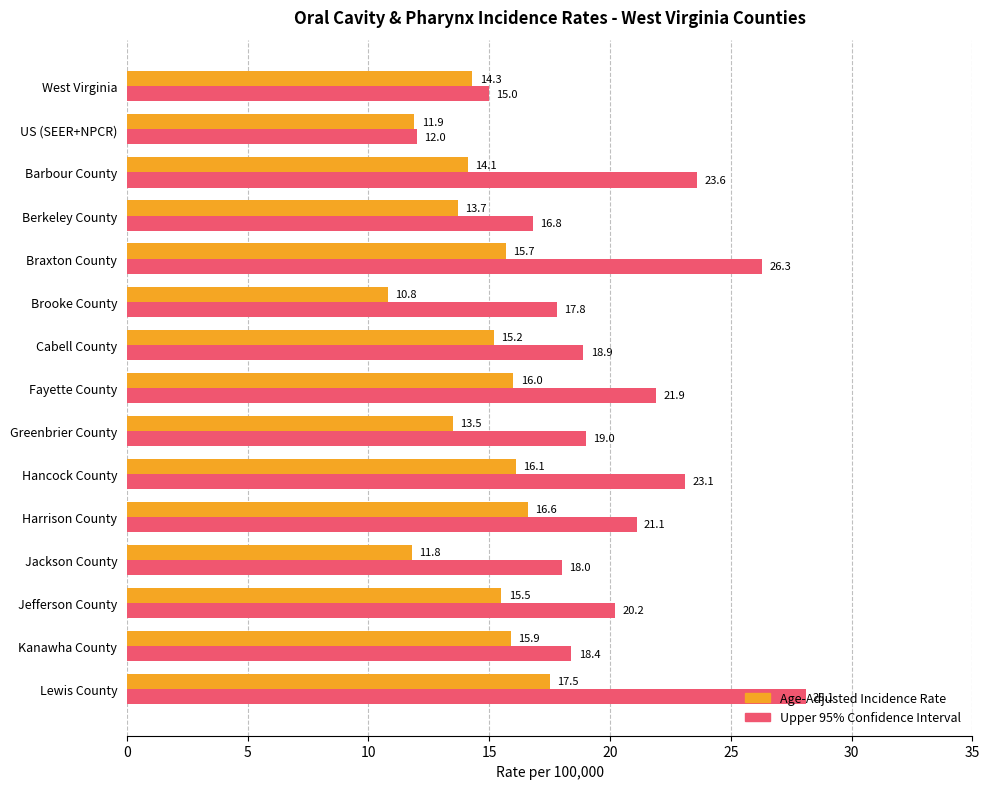

What is the total value across all series at Braxton County?

42.0